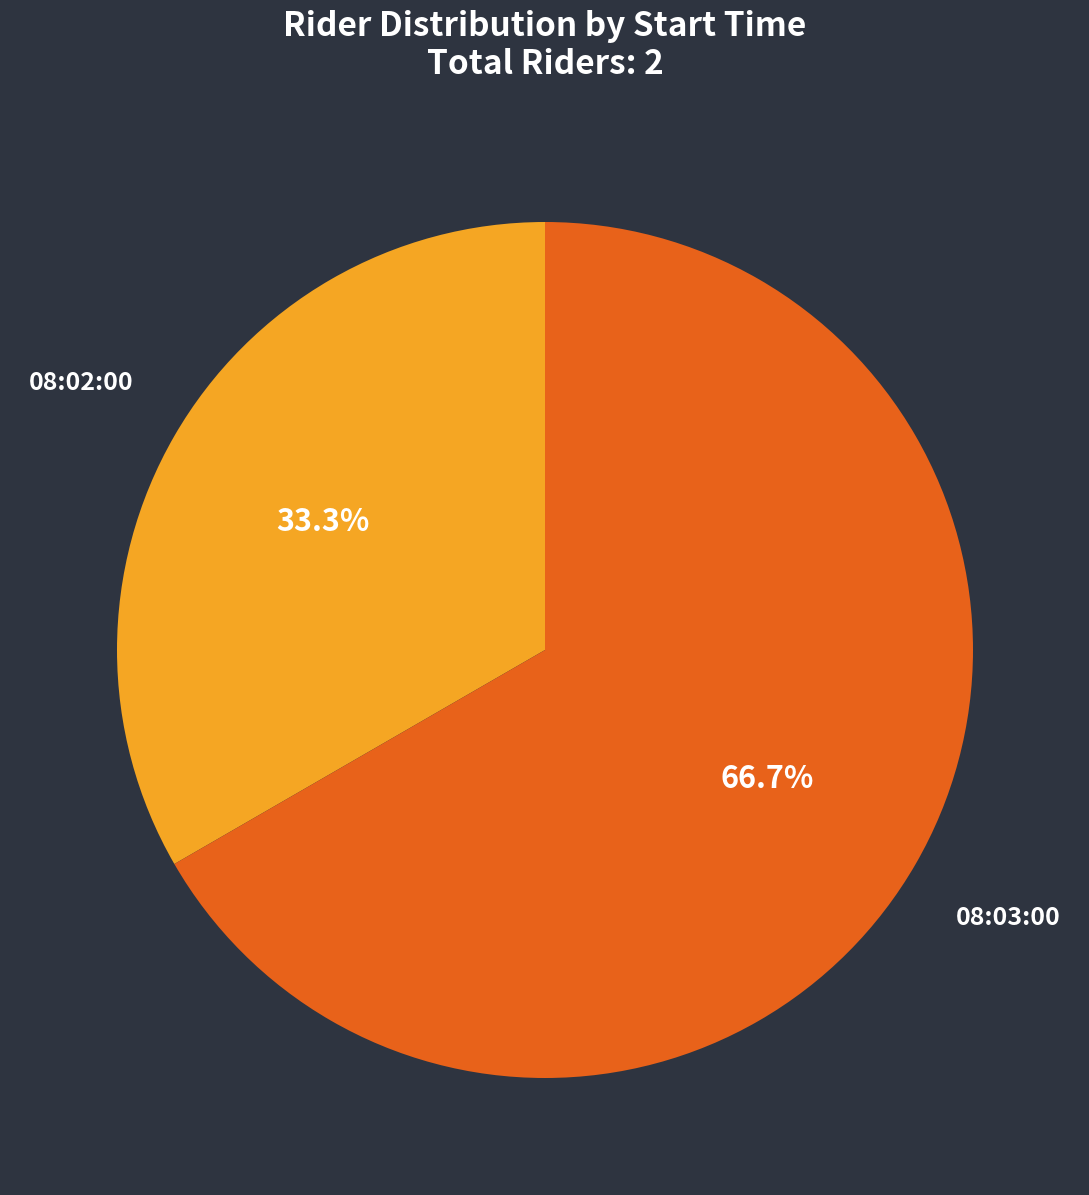

Does 08:03:00 account for over 50% of the chart?

Yes